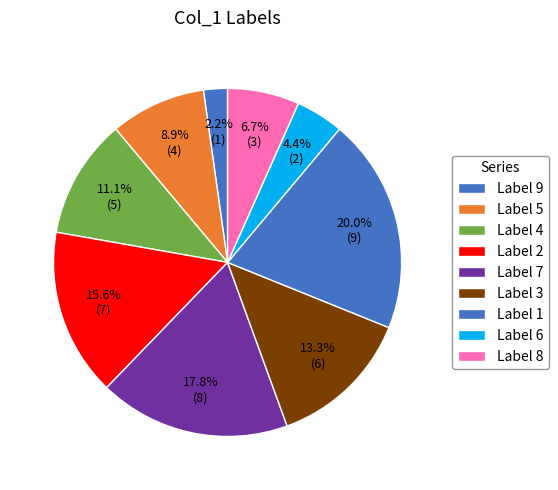

Which slice is the largest?

Label 1